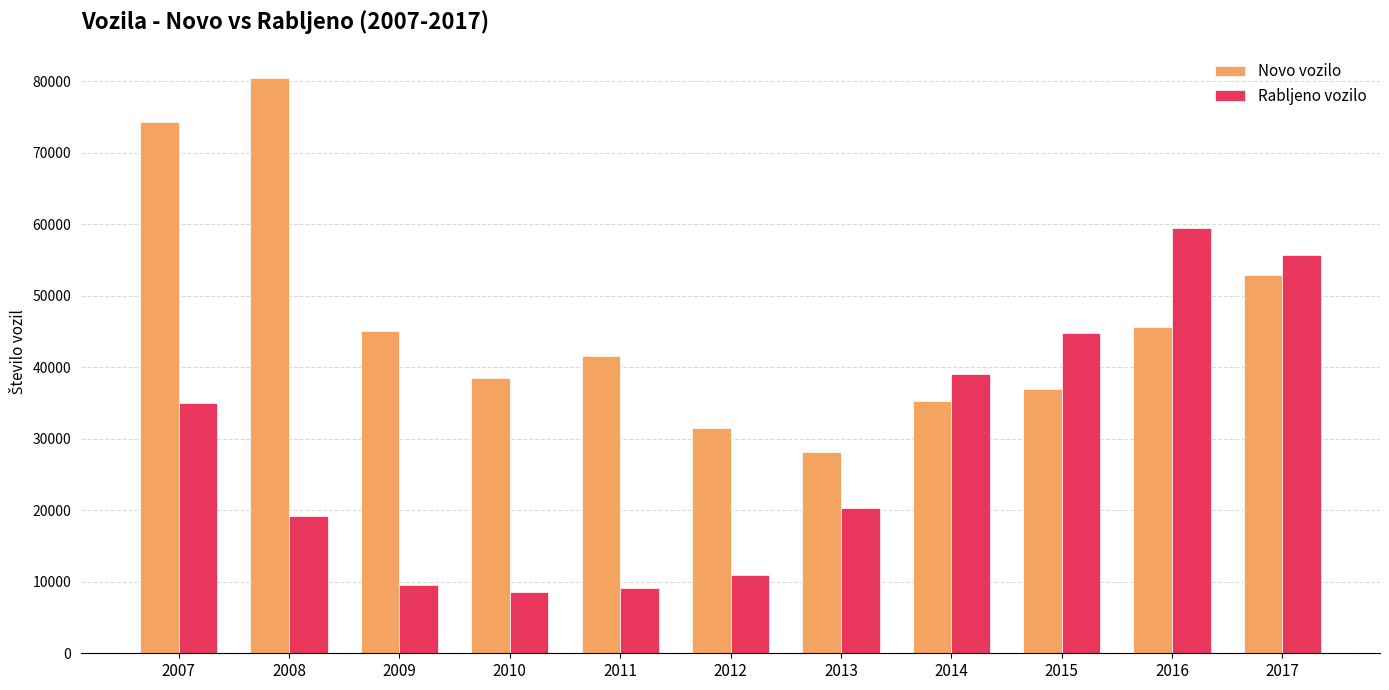

What are all the series names shown in the legend?

Novo vozilo, Rabljeno vozilo